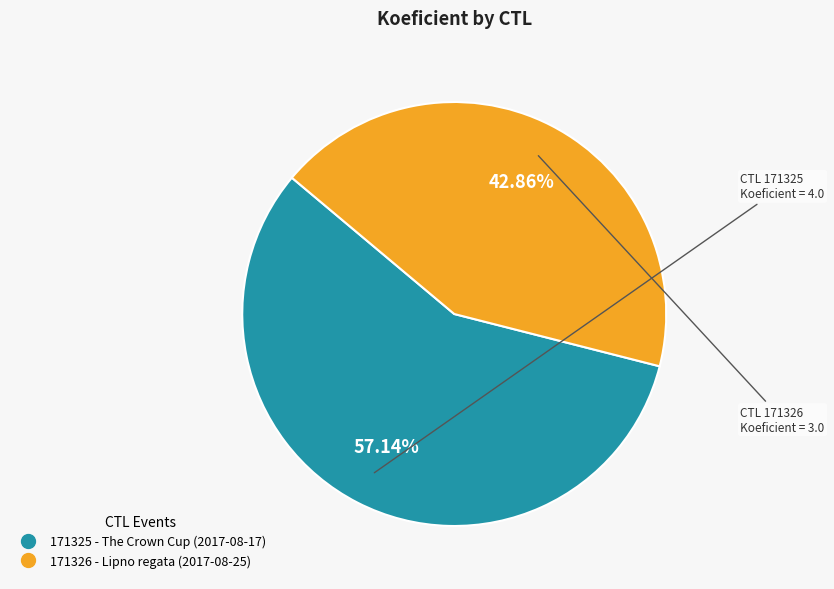

Does 171325 account for over 50% of the chart?

Yes